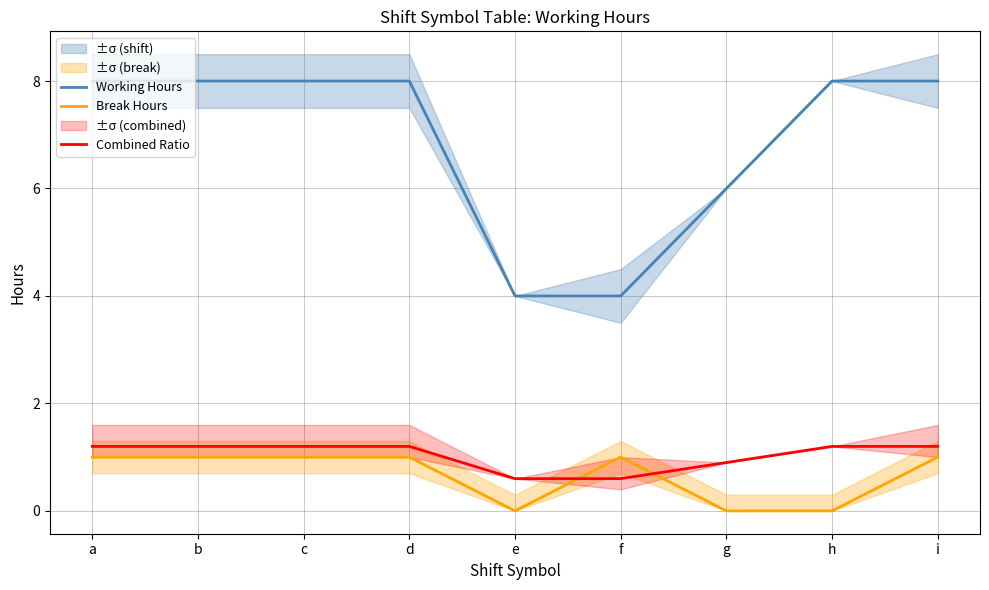

At e, list the series in order from largest to smallest.

Working Hours, Combined Ratio, Break Hours